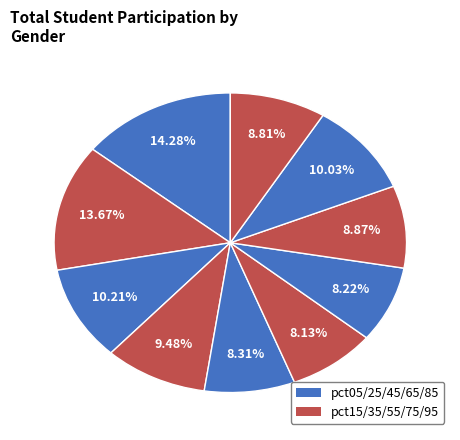

Which category has the smallest portion of the pie?

pct55